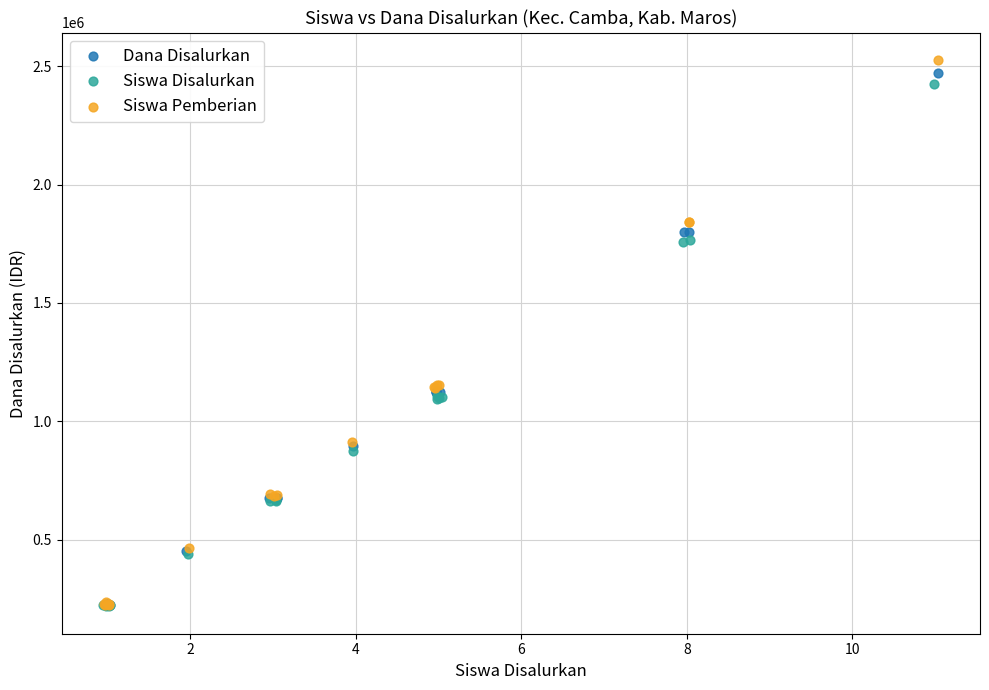

Which series reaches the maximum Y coordinate?

Siswa Pemberian